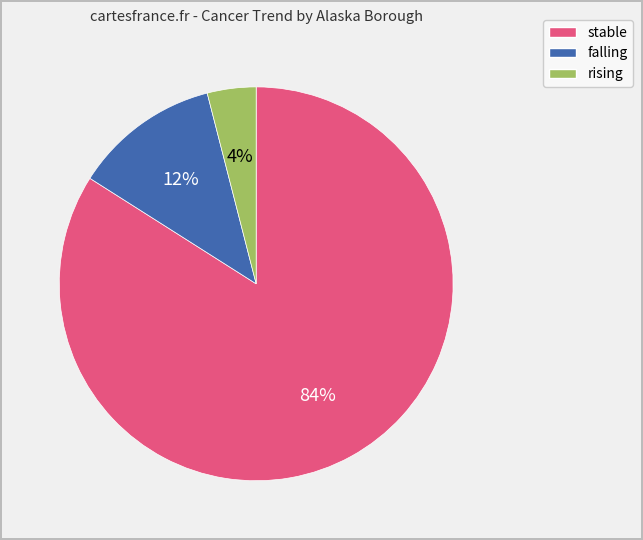

Is the sum of stable and falling greater than half?

Yes